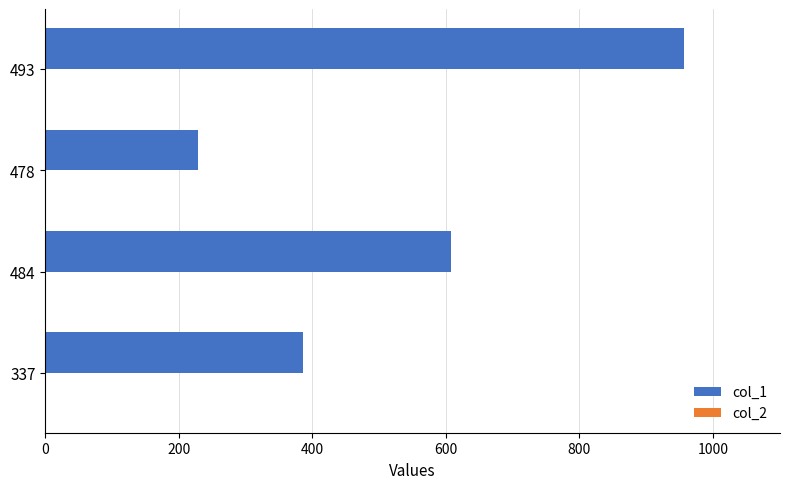

Which series has the largest total across all categories?

col_1